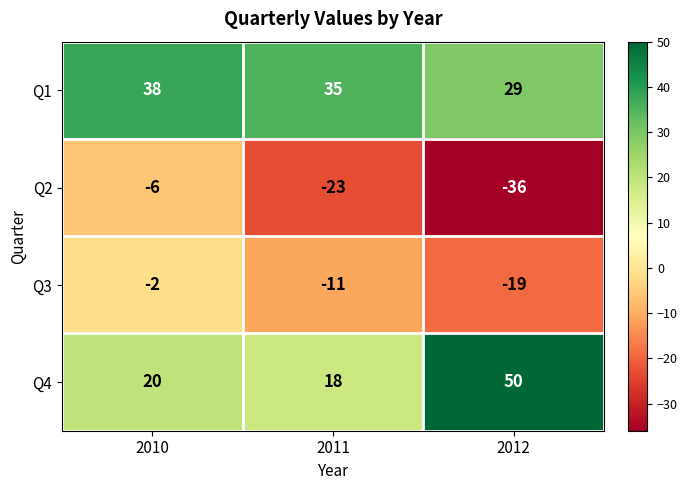

Which label corresponds to the largest value in the chart?

2012